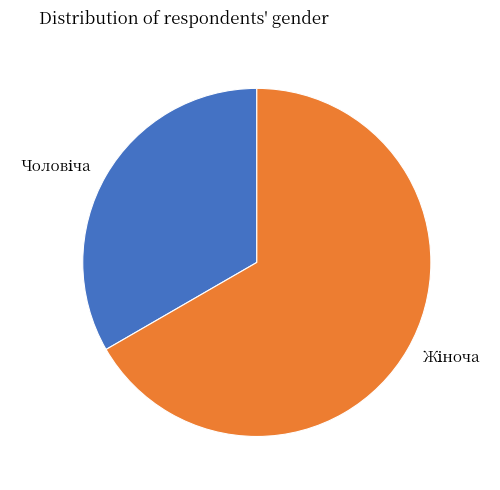

Does any single category account for the majority?

Yes